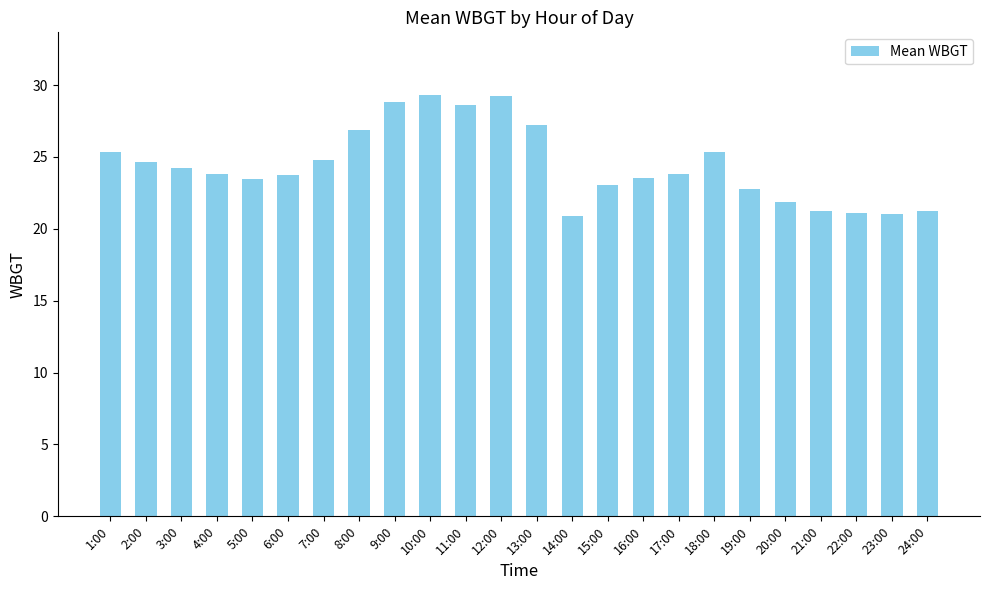

What is the sum of all values?

586.1